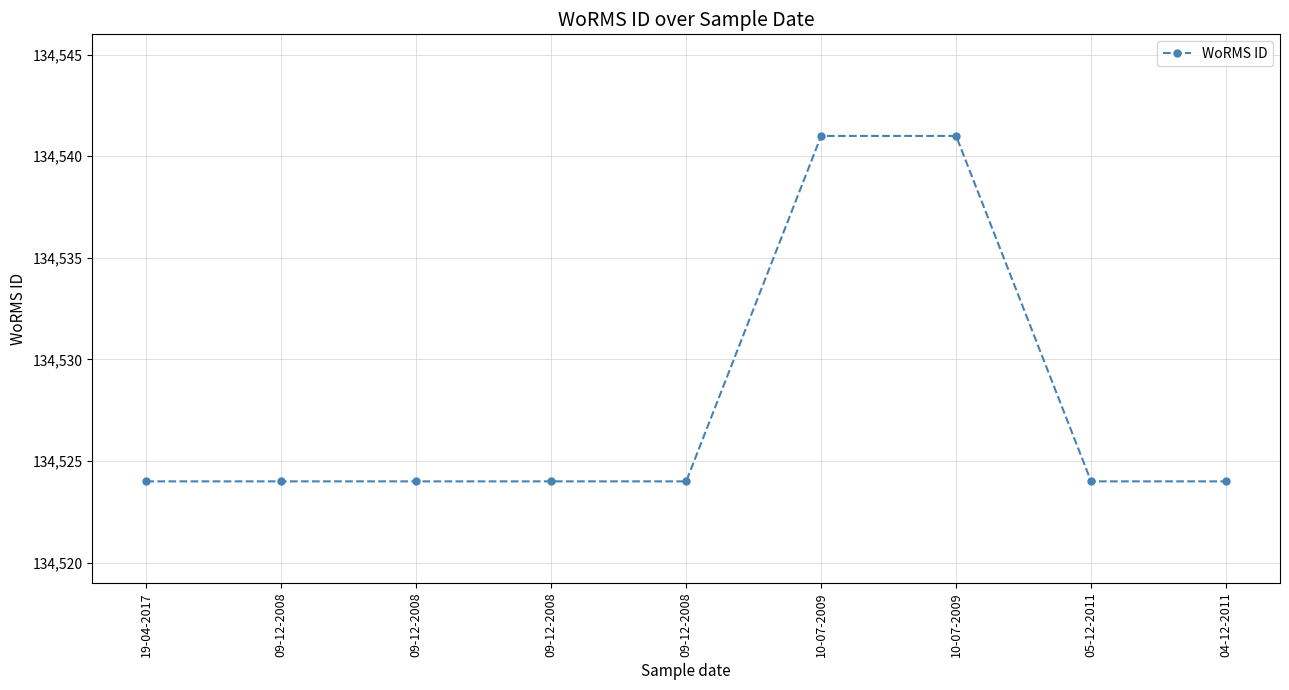

Where is the data nearest to the value 134532?

19-04-2017